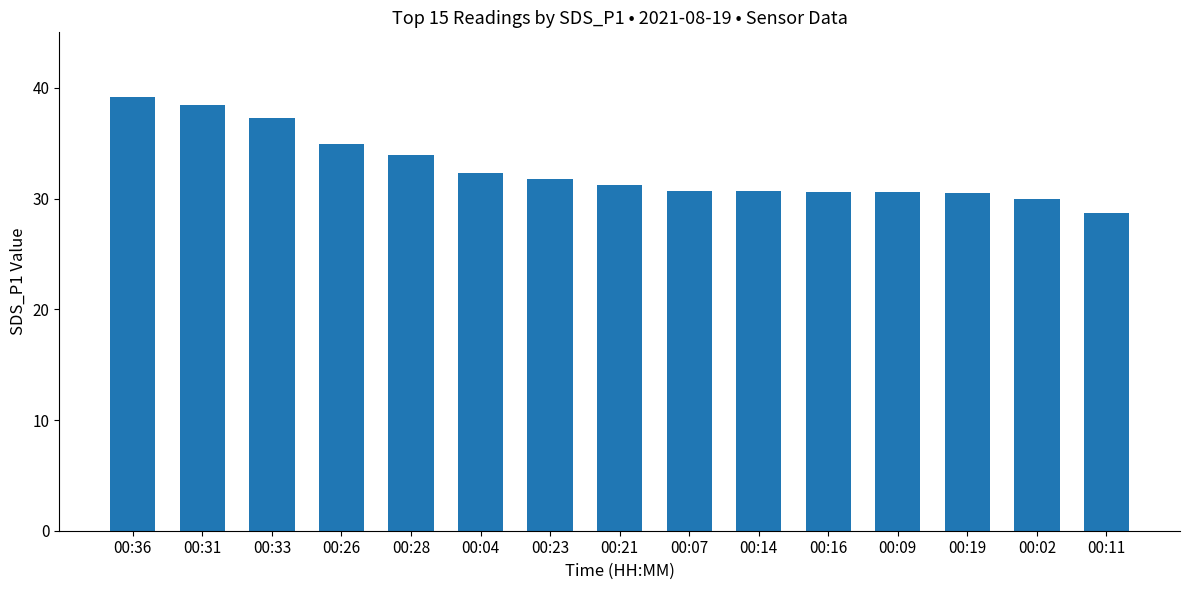

What value does the data have at 00:07?

30.7